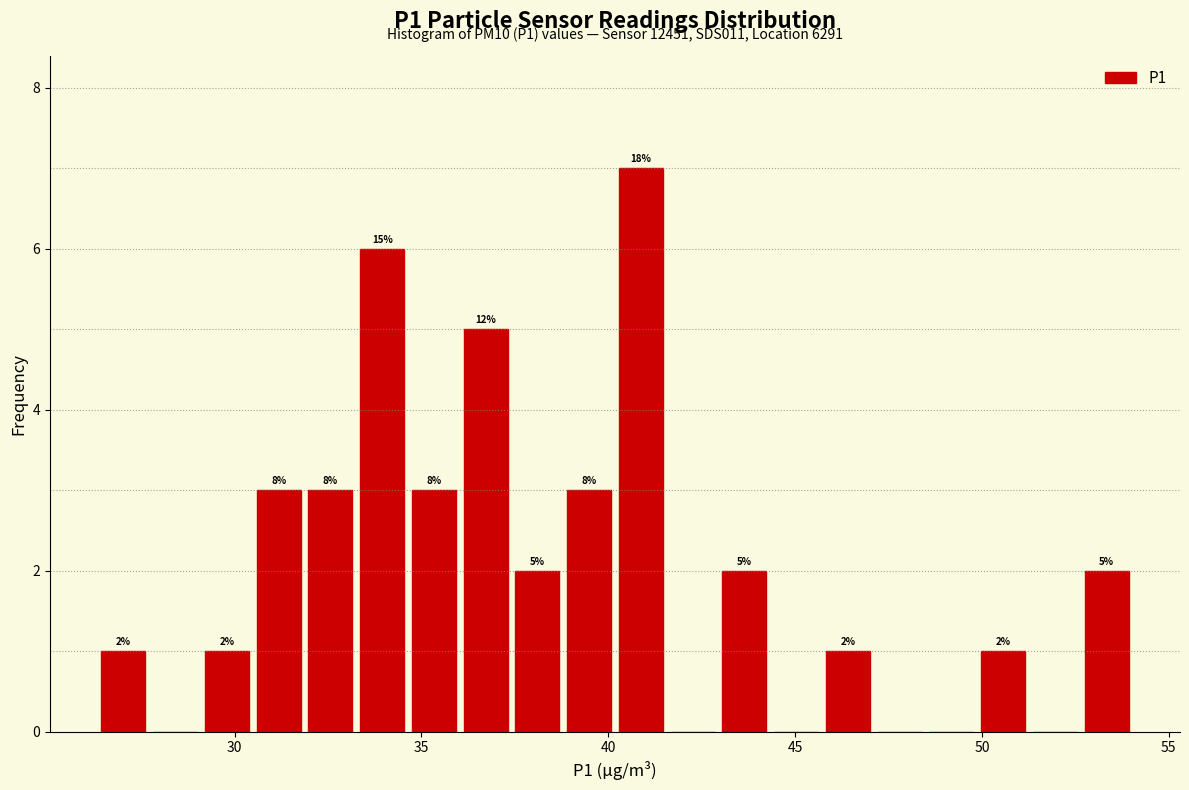

Around what value on the x-axis is the tallest bar? Give the approximate position of its centre, as read against the axis.

41.0